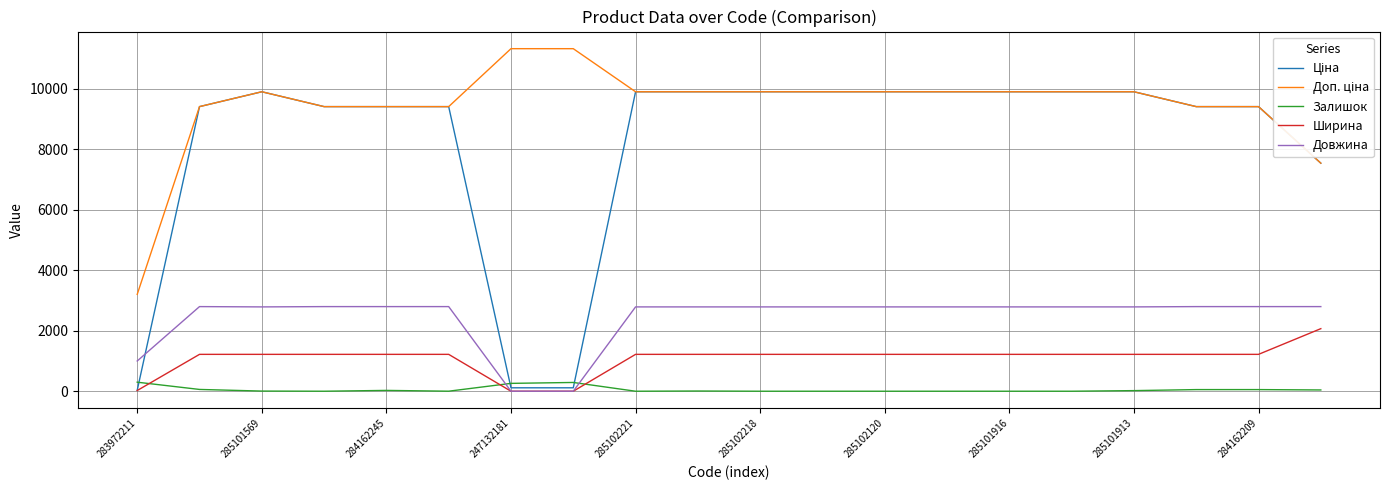

How many times do Довжина and Залишок cross each other?

2